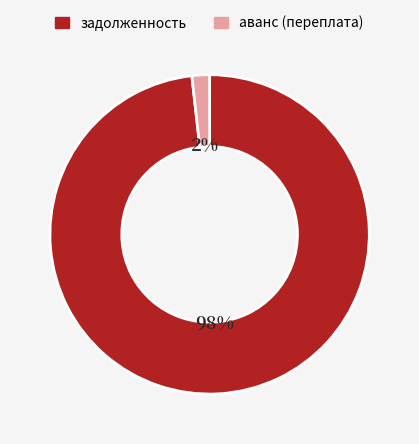

What percentage is the задолженность slice, to the nearest percent?

98%